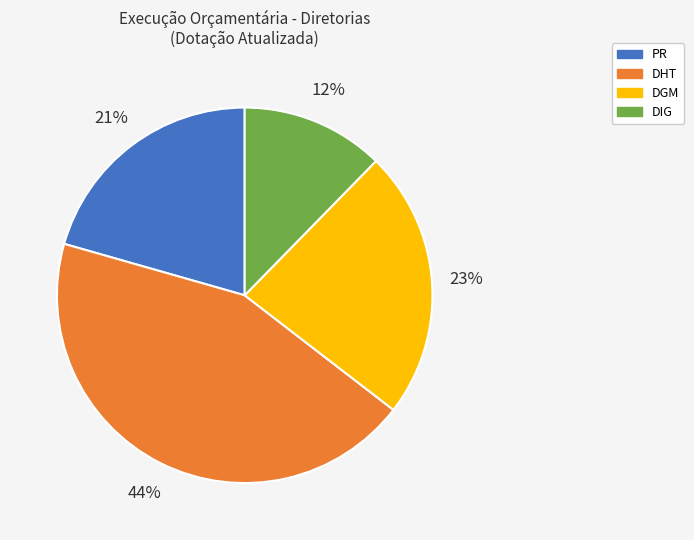

To the nearest percent, what is the difference between the largest and smallest slice percentages?

32%